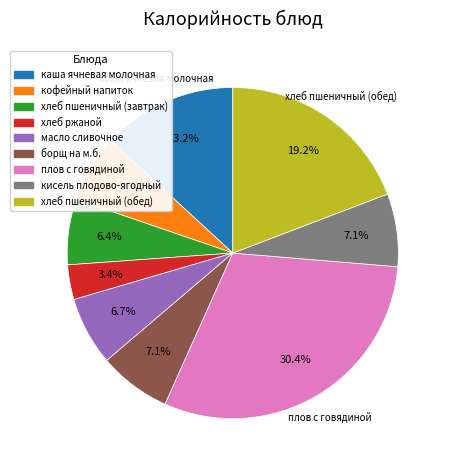

Which category has the biggest portion of the pie?

плов с говядиной